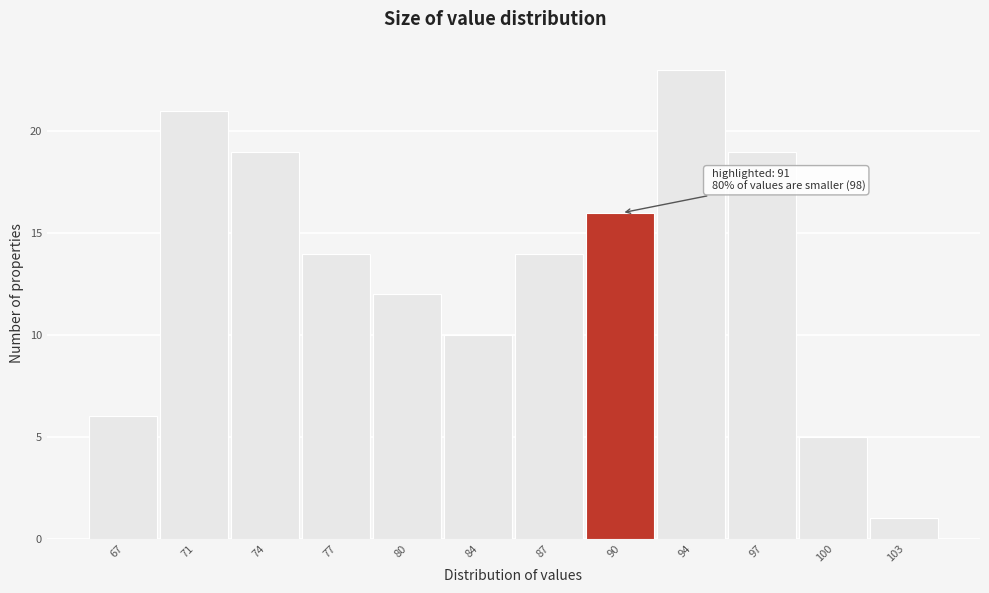

Reading left to right, extract all data points from this chart.

67=6	71=21	74=19	77=14	80=12	84=10	87=14	90=16	94=23	97=19	100=5	103=1